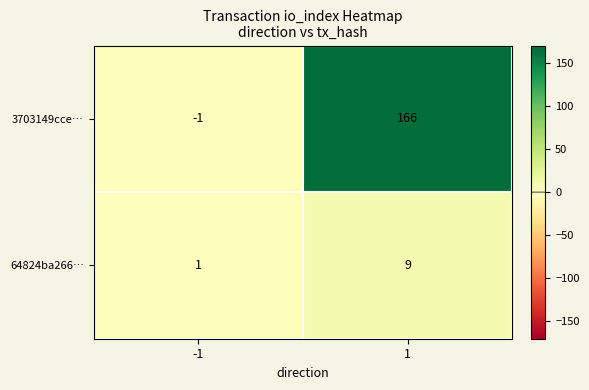

Between -1 and 1, which series saw the biggest shift?

3703149cce…